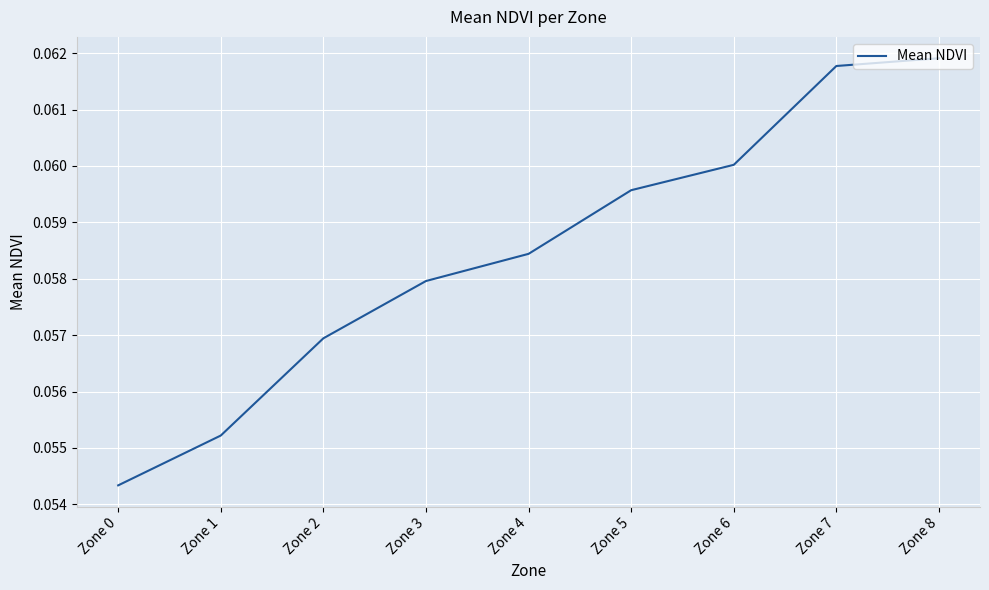

At which category does the chart reach its minimum across all series?

Zone 0